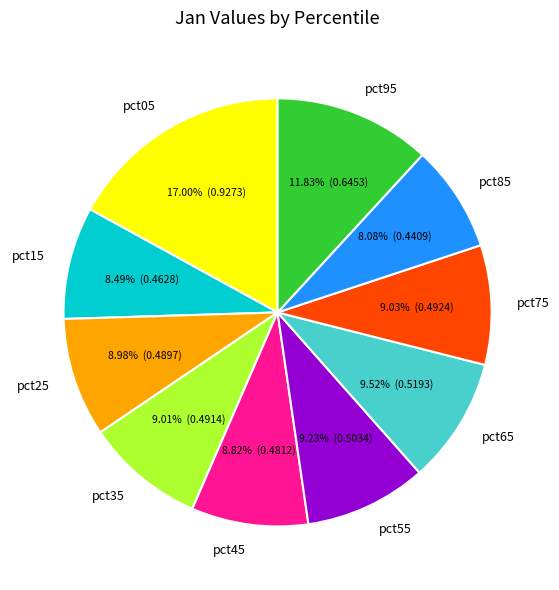

Is it true that pct75 is 1% of the pie?

False